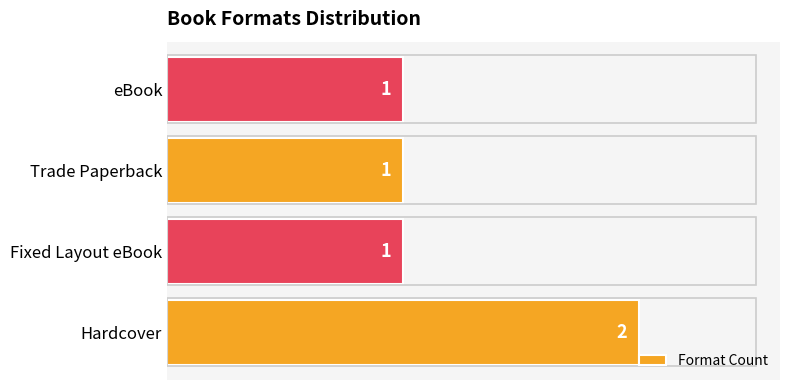

What is the difference between the maximum and second lowest values?

1